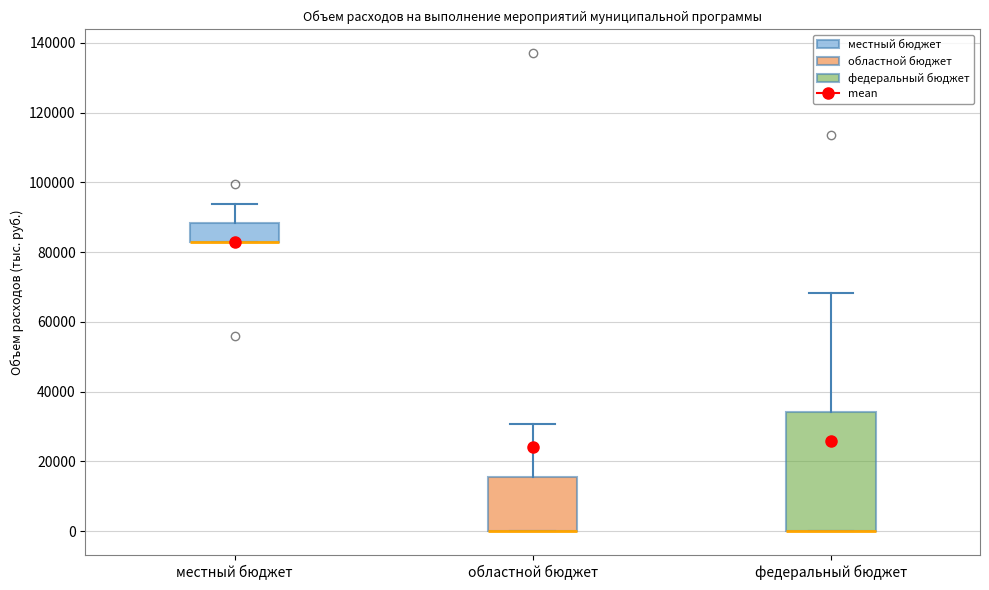

Comparing the boxes themselves (not the whiskers), which one is the tallest?

федеральный бюджет